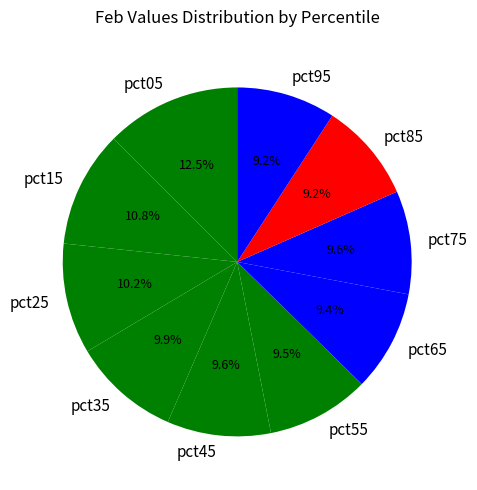

Does any single category account for the majority?

No